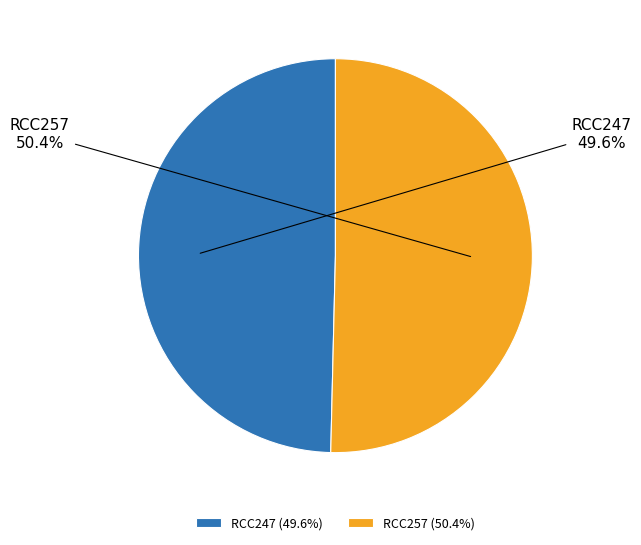

To the nearest percent, what is the difference between the largest and smallest slice percentages?

1%